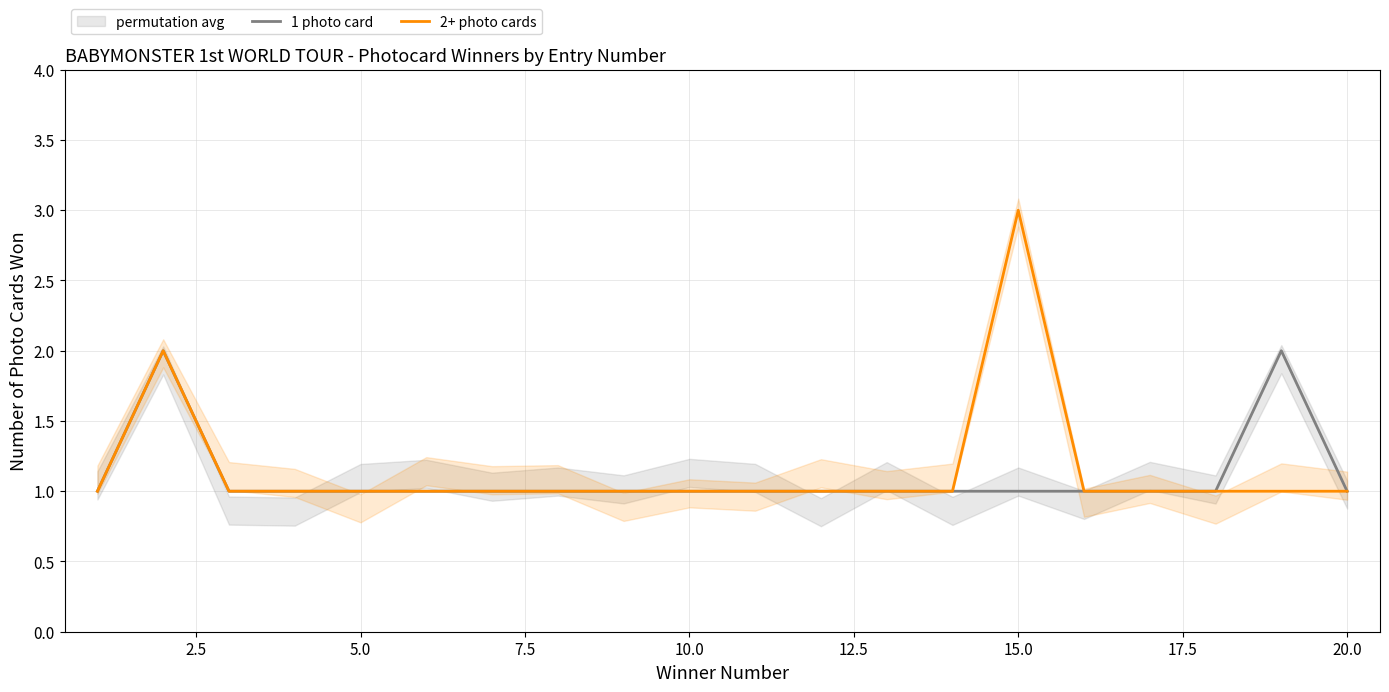

The value of 2+ photo cards at 12.5 is 1. True or false?

True